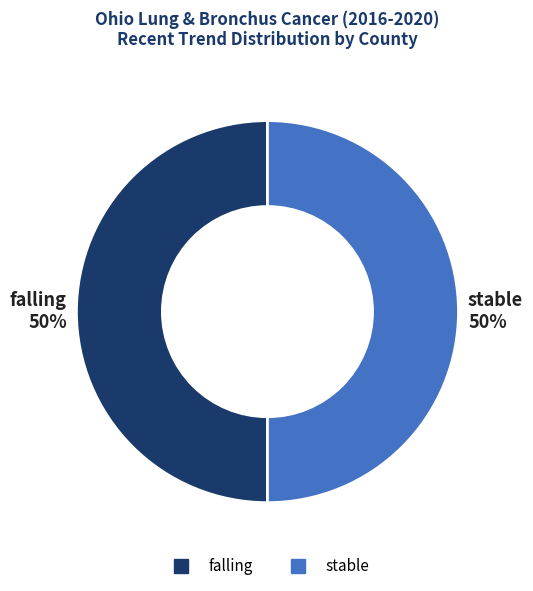

To the nearest percent, what is the average slice percentage?

50%